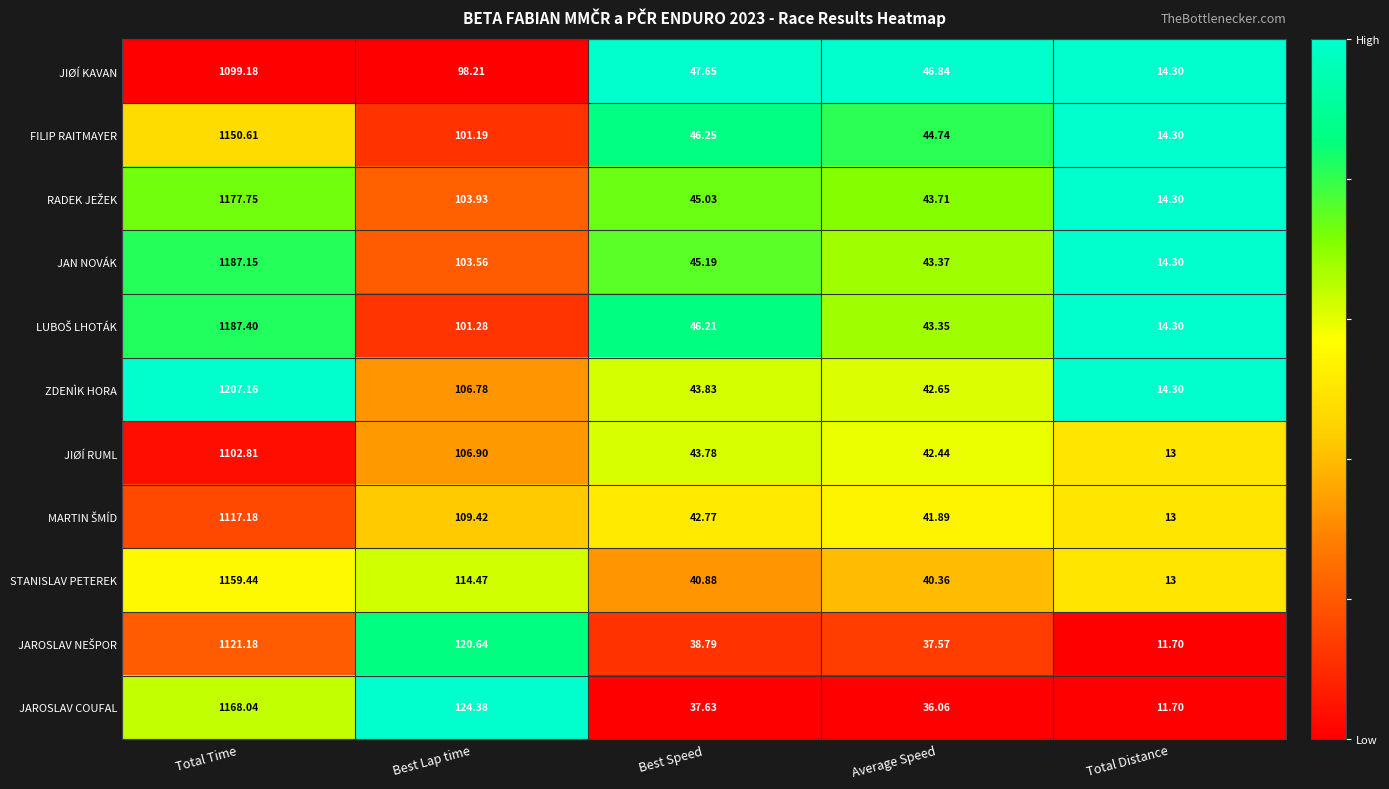

List the labels in order of JAN NOVÁK value, largest first.

Total Time, Best Lap time, Best Speed, Average Speed, Total Distance